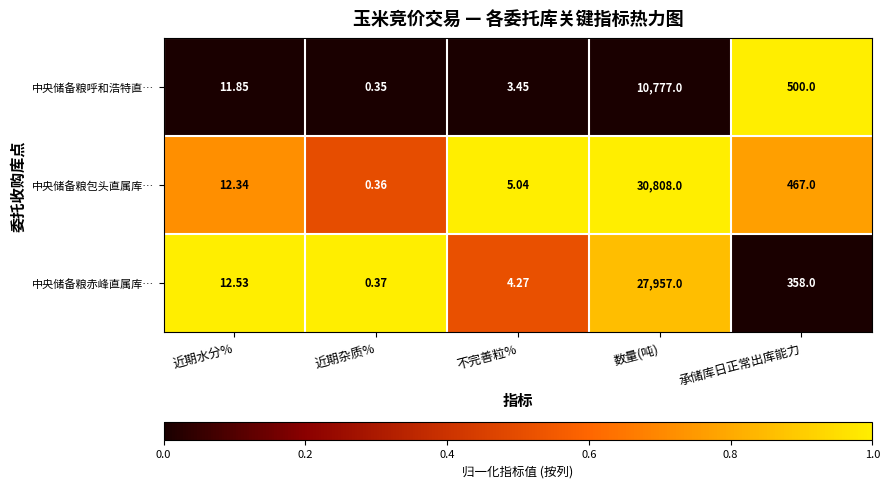

Which series has the largest range (max minus min)?

中央储备粮包头直属库…